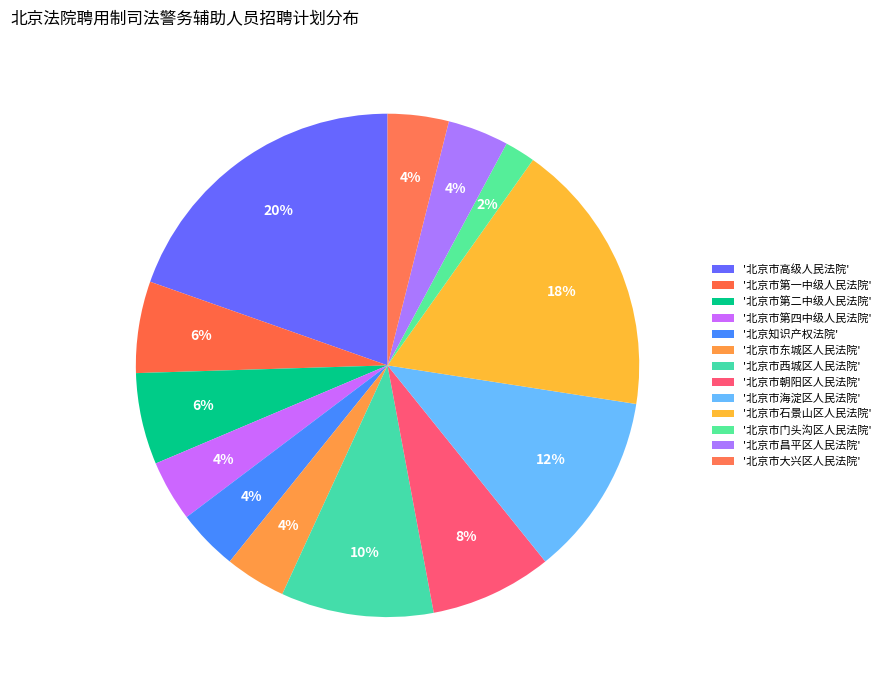

Count the number of slices in the pie.

13